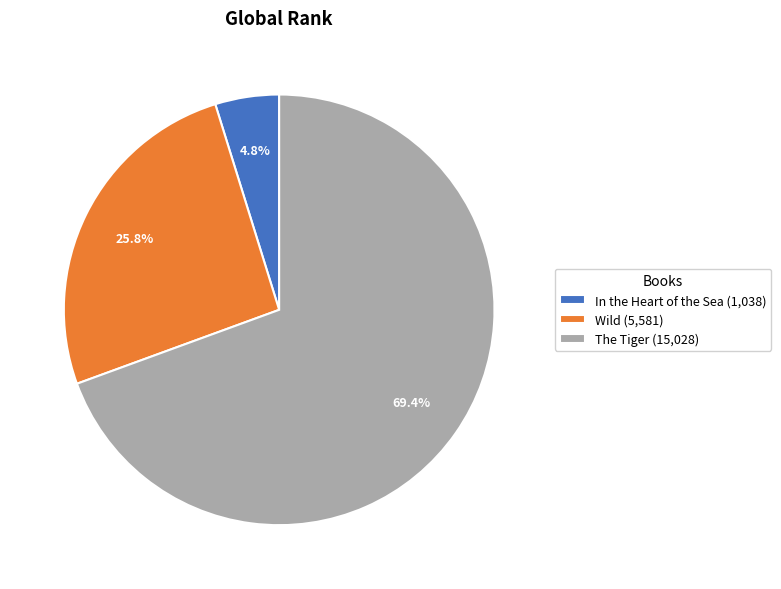

What portion of the pie excludes The Tiger?

30.6%